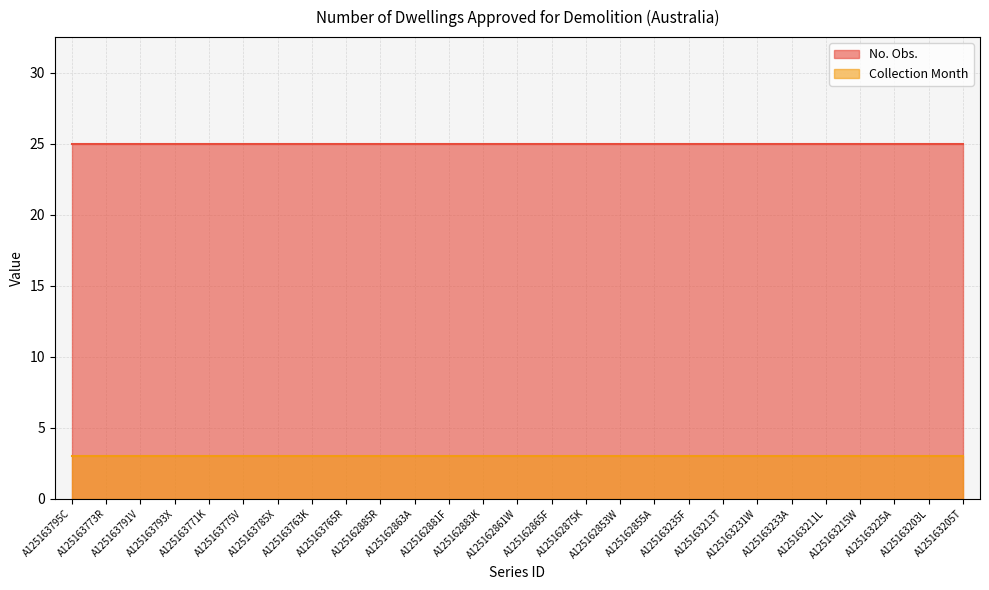

What is the label of the 27th point from the right?

A125163795C